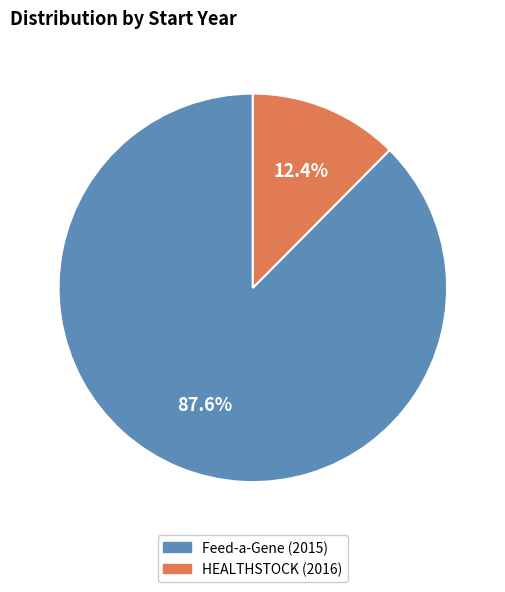

Which category accounts for the majority?

Feed-a-Gene (2015)